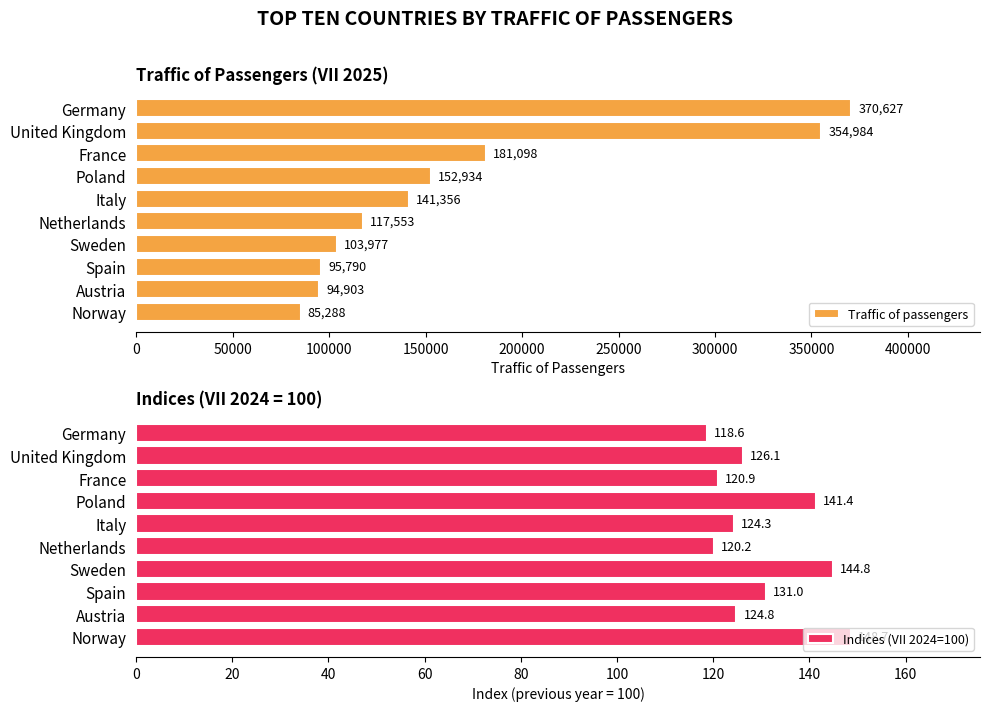

True or false: Traffic of passengers has a value of 152934 at Poland.

True